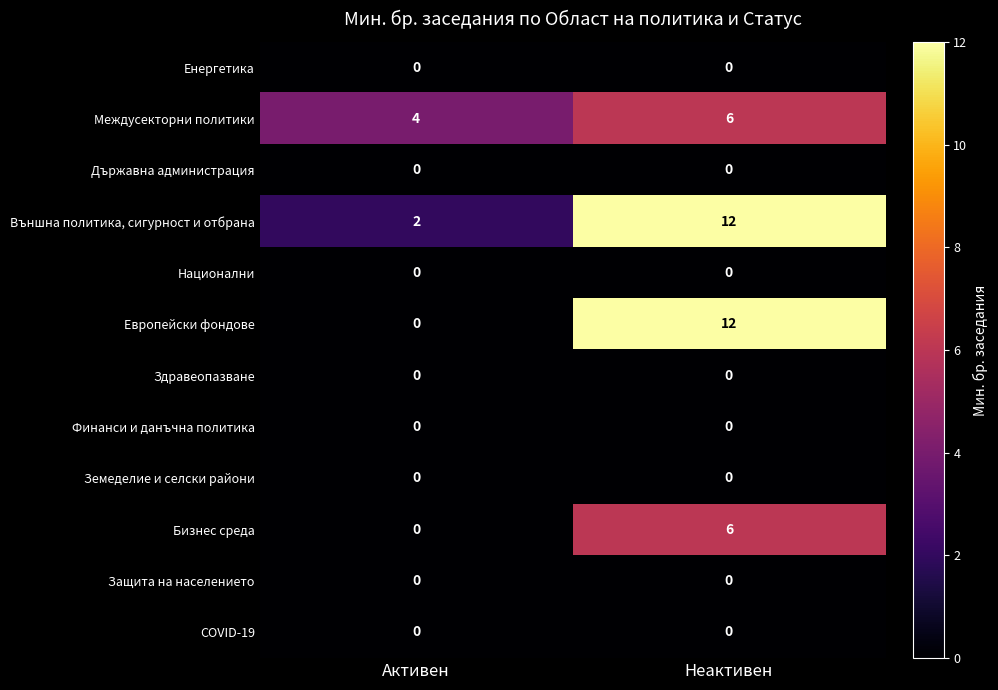

Is it true that Бизнес среда equals -4 at Активен?

False